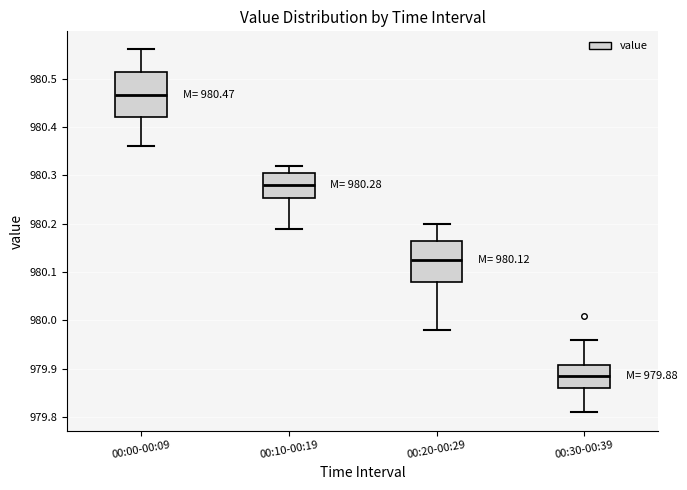

Which box's median line is the lowest?

00:30-00:39